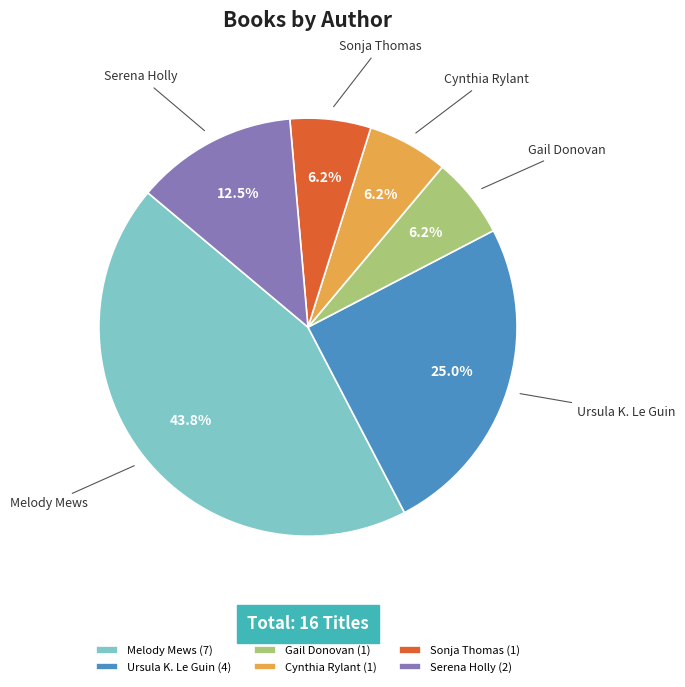

Is there a majority slice in this chart?

No